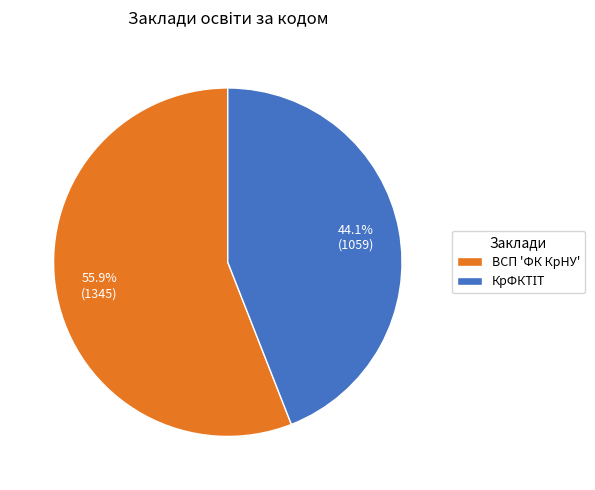

Is there any slice that represents more than half of the pie?

Yes